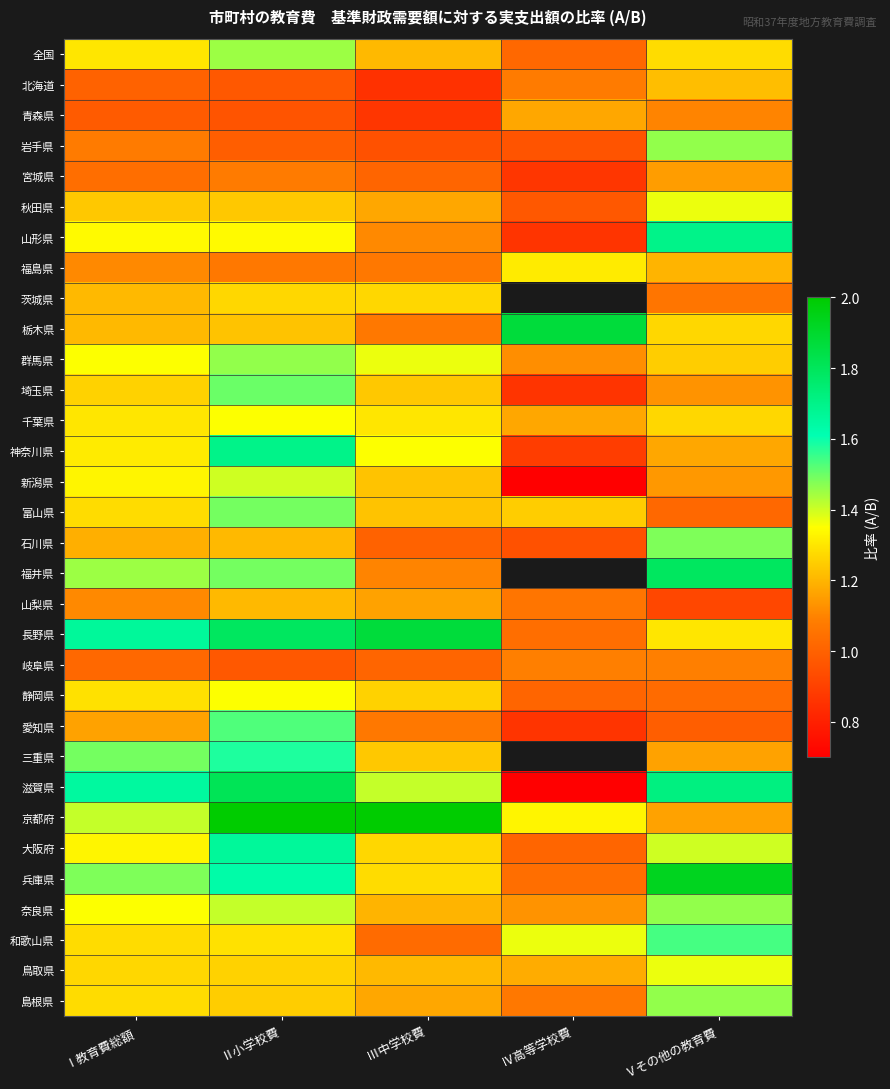

How many data points in 新潟県 are less than 1?

1